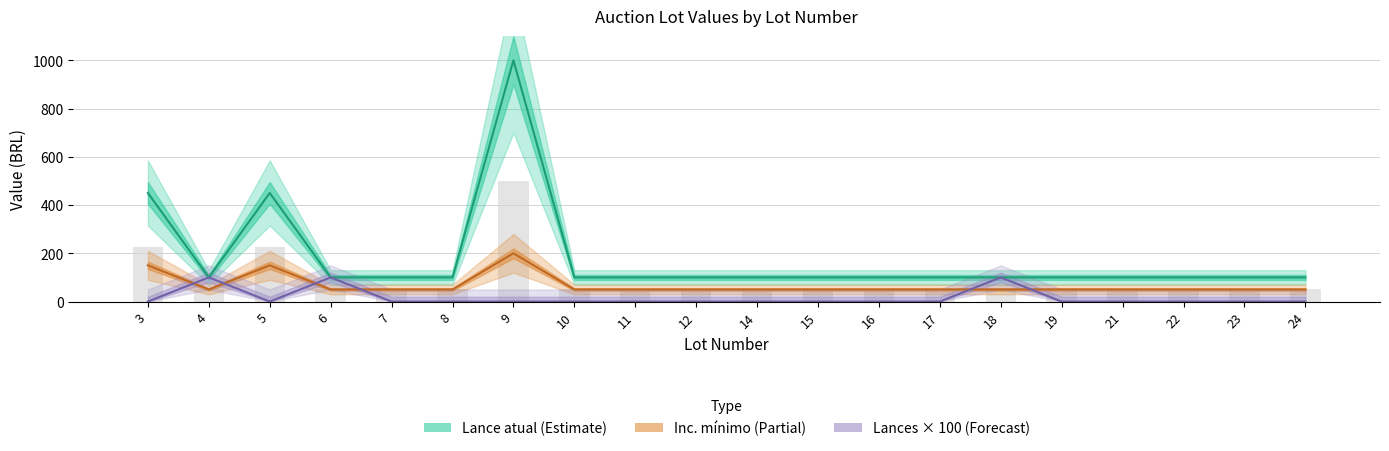

At which category is the sum across all series the highest?

9